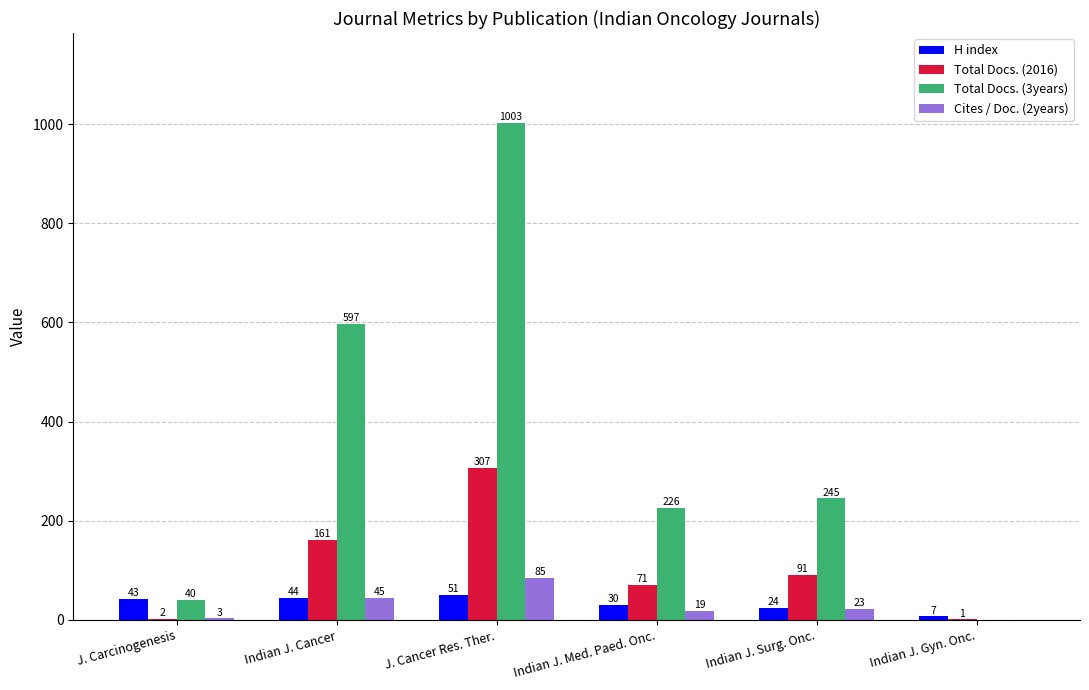

Which series changed the most between Indian J. Cancer and Indian J. Med. Paed. Onc.?

Total Docs. (3years)